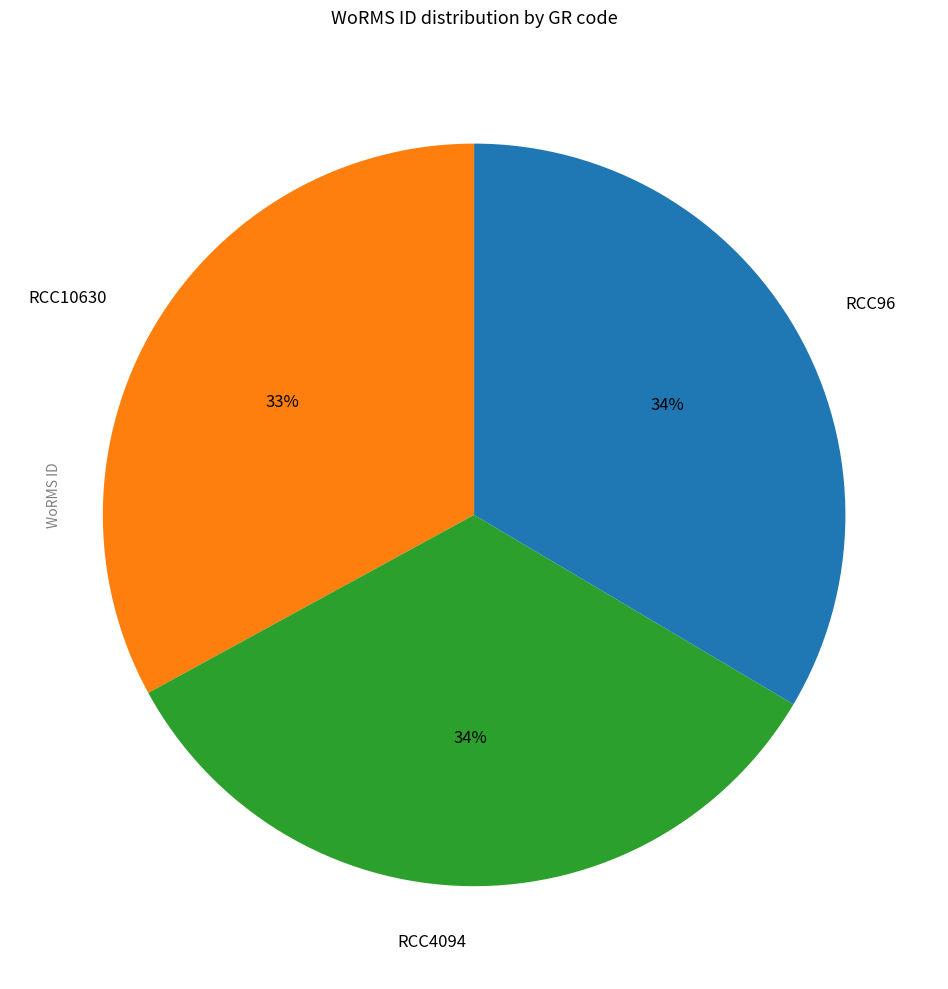

True or false: RCC10630 accounts for 33% of the total.

True